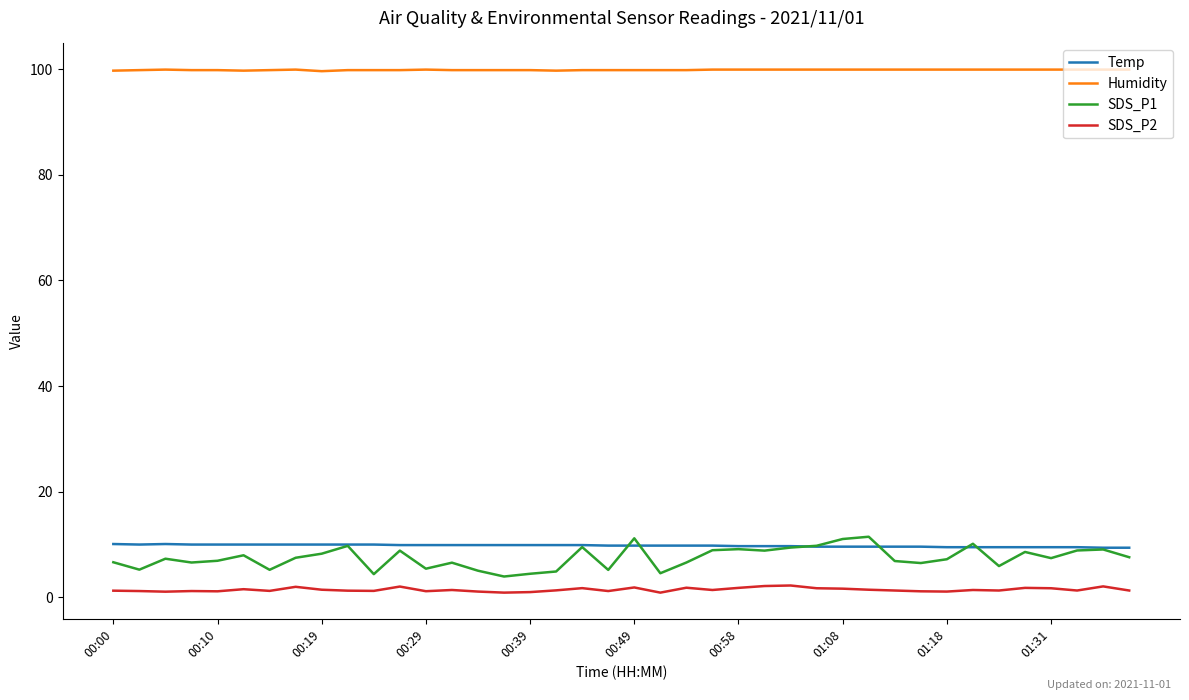

True or false: Humidity and Temp intersect in this chart.

False